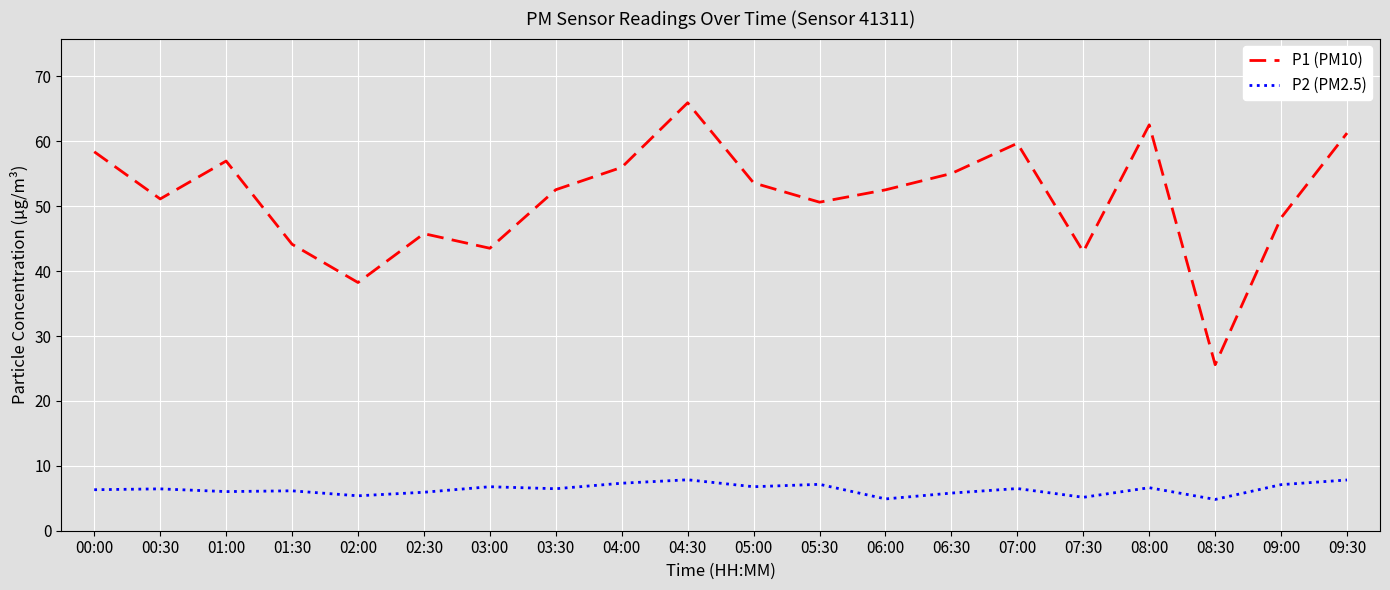

Is this an area chart (filled region under the line)?

No